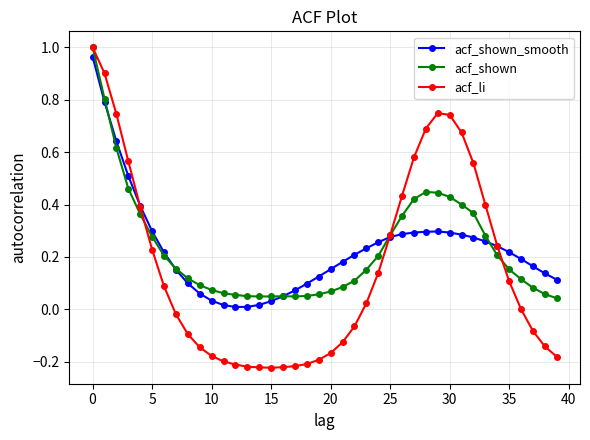

Which series has the largest range (max minus min)?

acf_li